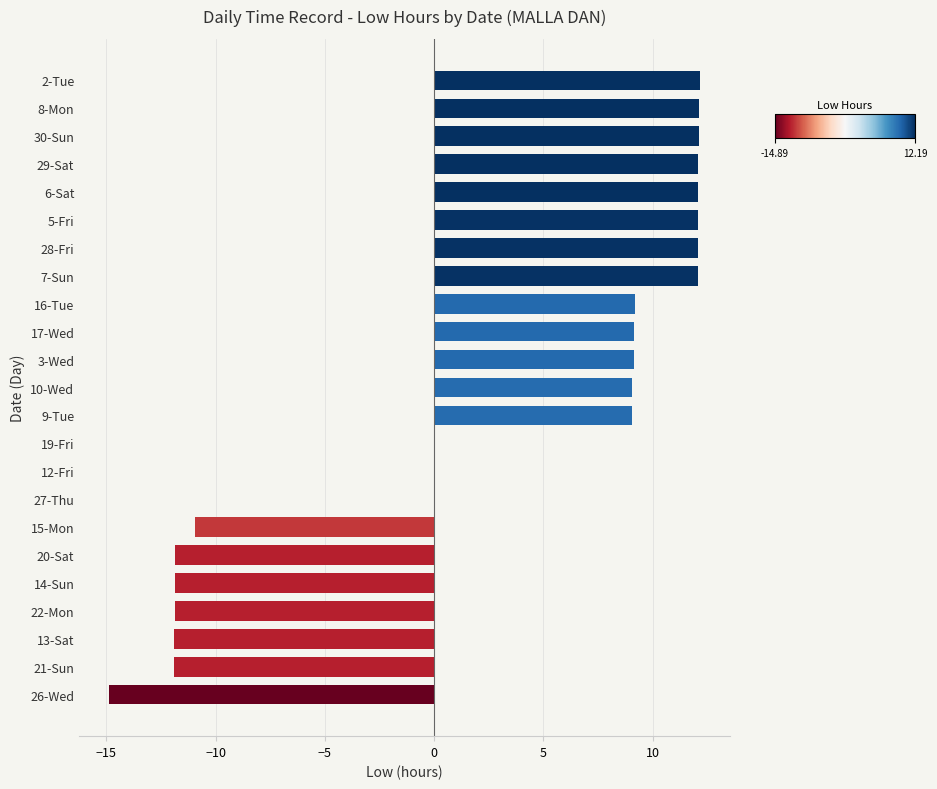

What is the sum of the values at 3-Wed and 20-Sat?

-2.7